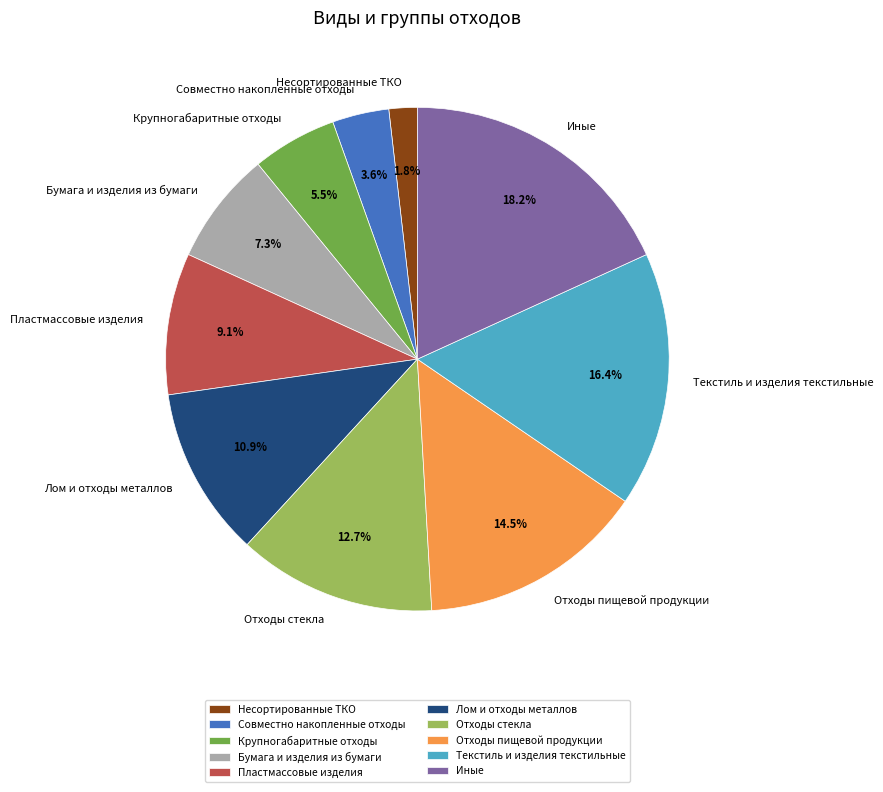

Which category has the smallest portion of the pie?

Несортированные ТКО